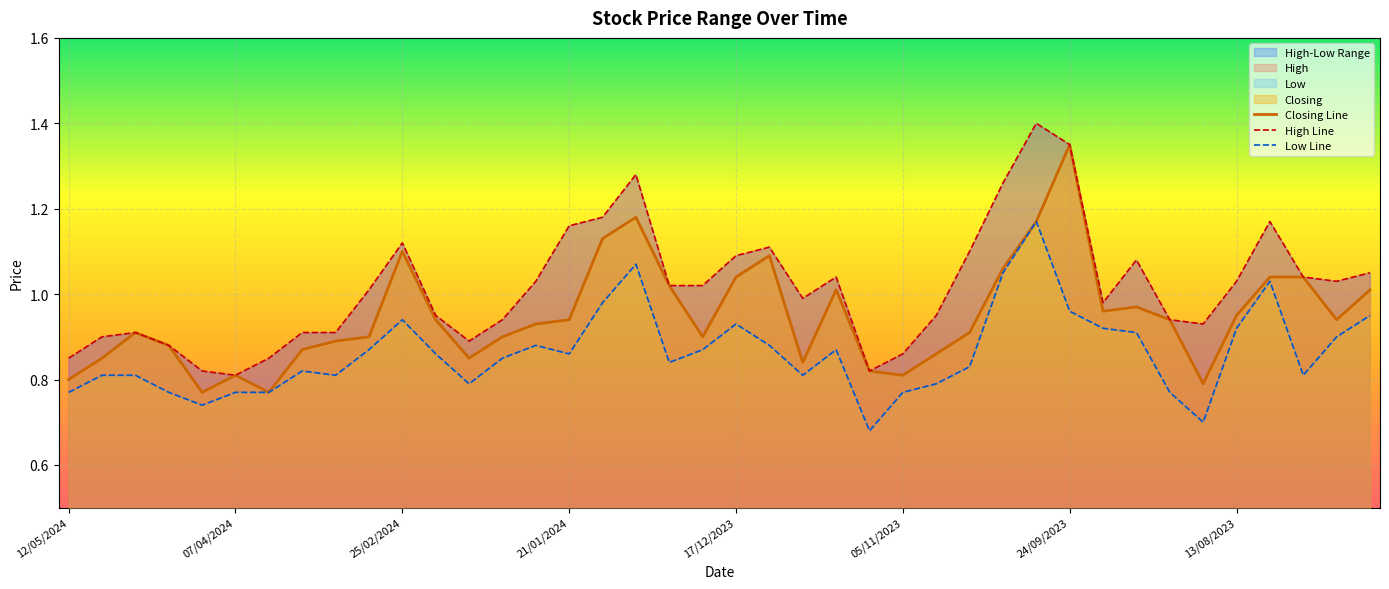

How many interior local peaks does the Low Line series have?

8